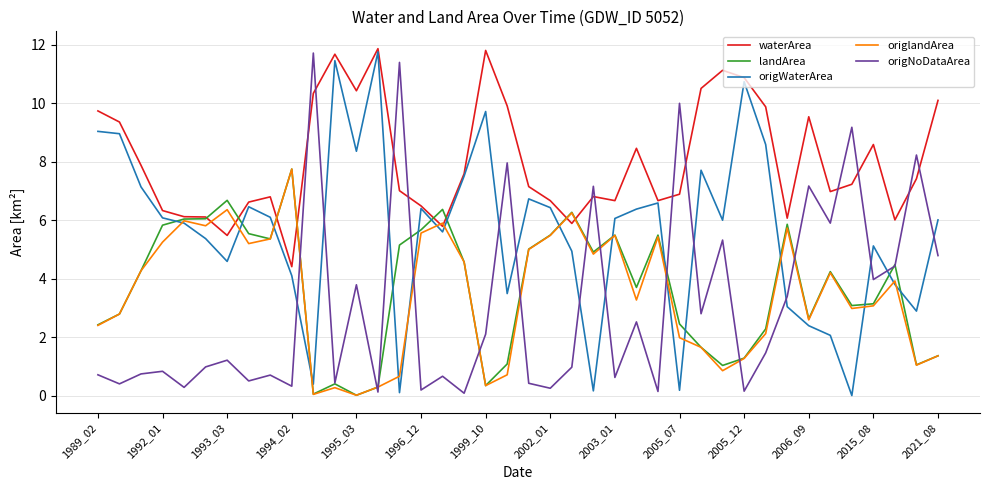

True or false: origNoDataArea and origlandArea intersect in this chart.

True